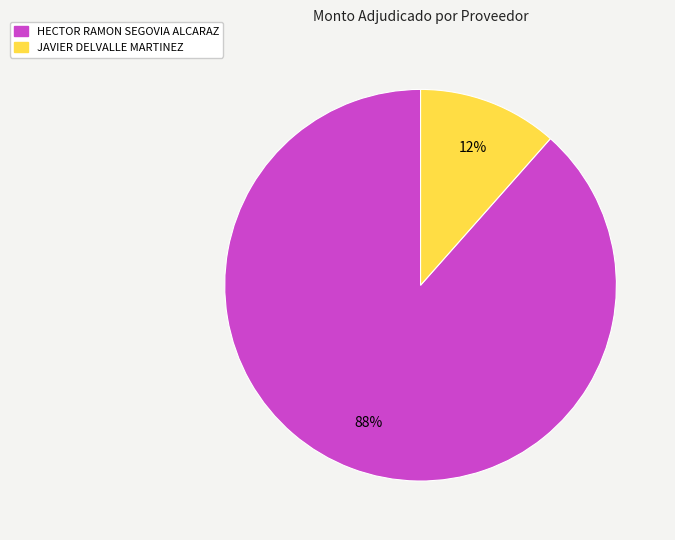

To the nearest percent, what portion does HECTOR RAMON SEGOVIA ALCARAZ represent?

88%